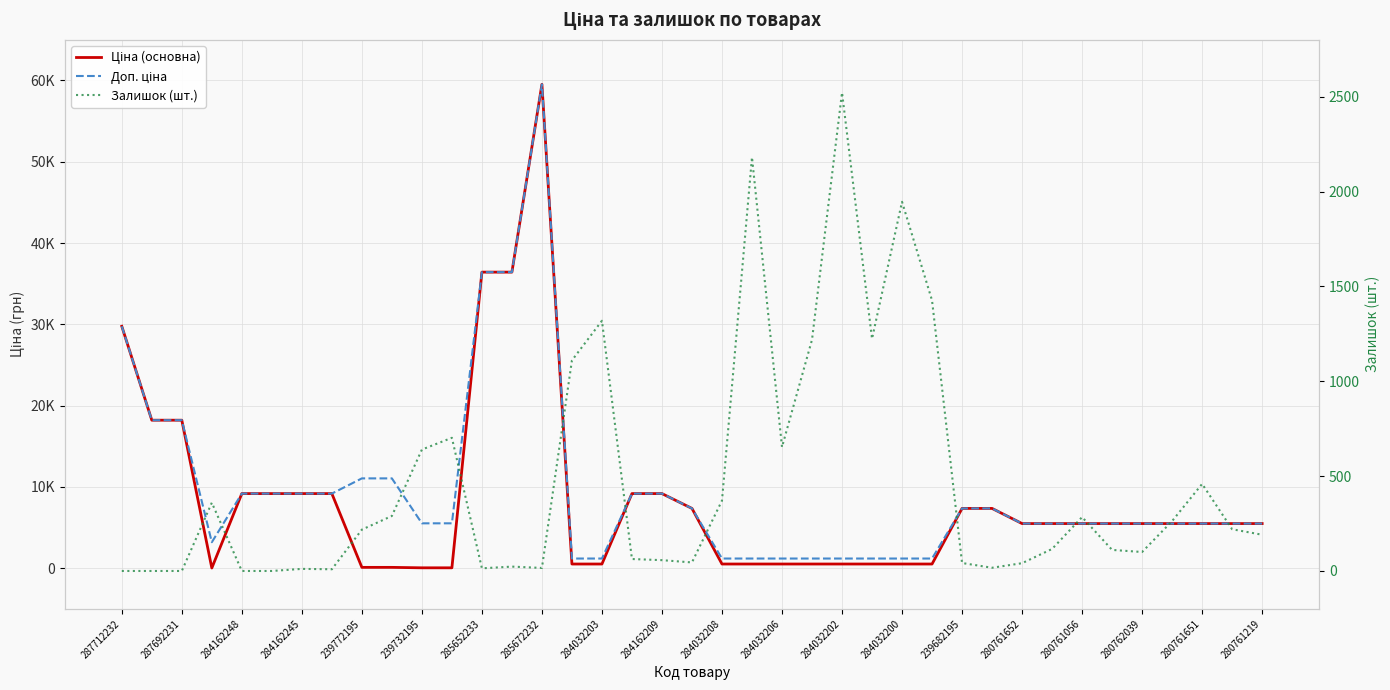

Which has a higher value, 284032208 or 287712232?

287712232